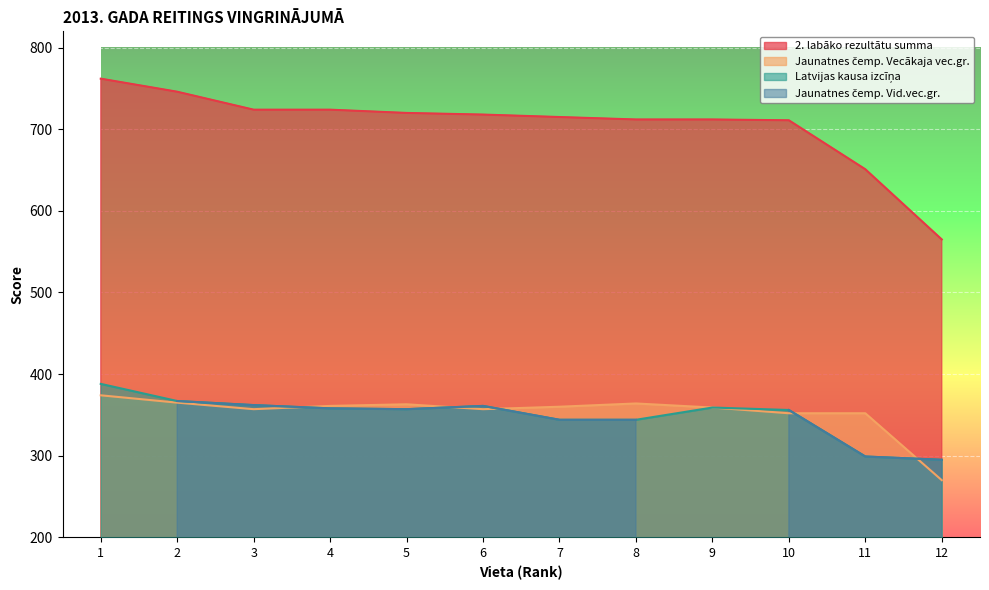

Reading left to right, extract all data points from this chart.

2. labāko rezultātu summa: 1=762	2=746	3=724	4=724	5=720	6=718	7=715	8=712	9=712	10=711	11=651	12=565
Jaunatnes čemp. Vecākaja vec.gr.: 1=374	2=365	3=357	4=361	5=363	6=357	7=360	8=364	9=359	10=352	11=352	12=270
Latvijas kausa izcīņa: 1=388	2=367	3=362	4=358	5=357	6=361	7=344	8=344	9=359	10=356	11=299	12=295